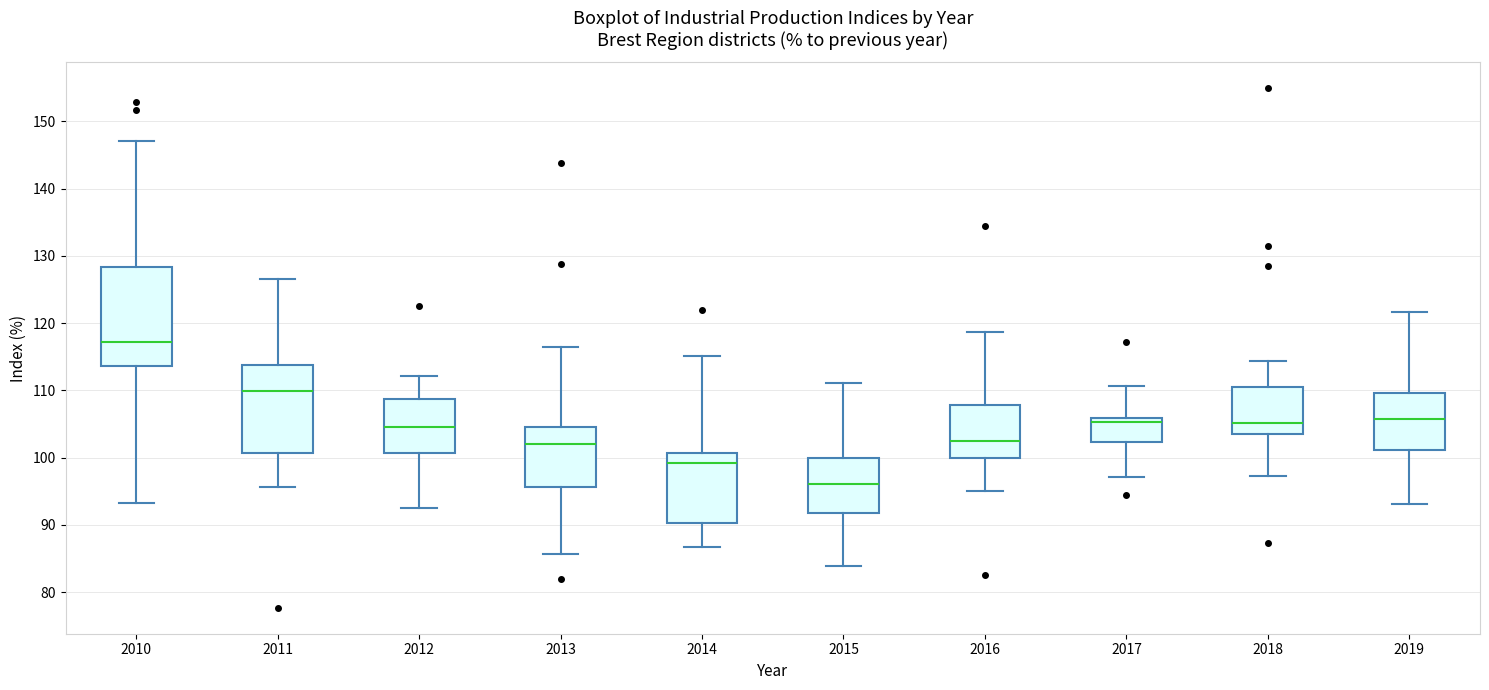

Where is the lower edge of the box at x = 2011 on the y-axis? The values are not printed on the chart, so give them approximately, as read against the axis.

101